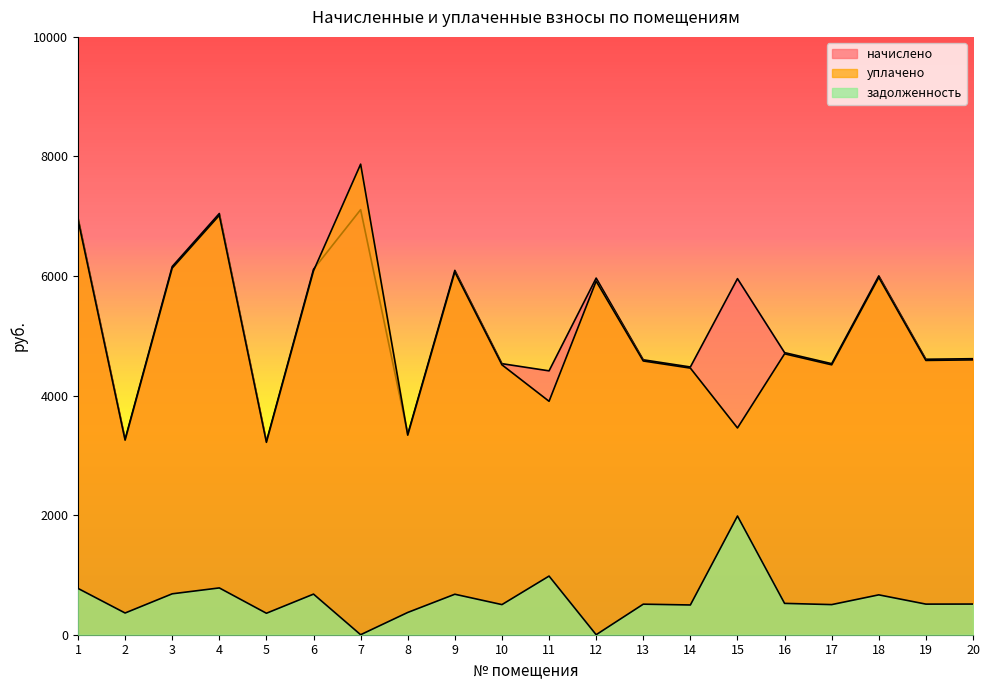

Reading right to left, extract all data points from this chart.

начислено: 20=4617.0	19=4607.7	18=6002.1	17=4533.9	16=4718.6	15=5955.9	14=4478.5	13=4598.6	12=5965.2	11=4413.9	10=4533.9	9=6094.4	8=3352.0	7=7110.2	6=6112.9	5=3231.9	4=7045.6	3=6159.1	2=3268.8	1=6971.7
уплачено: 20=4597.5	19=4588.3	18=5976.8	17=4514.8	16=4698.7	15=3458.6	14=4459.6	13=4579.1	12=5914.4	11=3904.8	10=4514.8	9=6068.7	8=3337.8	7=7871.1	6=6087.1	5=3218.2	4=7015.8	3=6133.1	2=3255.0	1=6942.2
задолженность: 20=513.0	19=512.0	18=666.9	17=503.8	16=524.3	15=1985.3	14=497.6	13=510.9	12=0.0	11=980.9	10=503.8	9=677.2	8=372.4	7=0.0	6=679.2	5=359.1	4=782.8	3=684.3	2=363.2	1=774.6